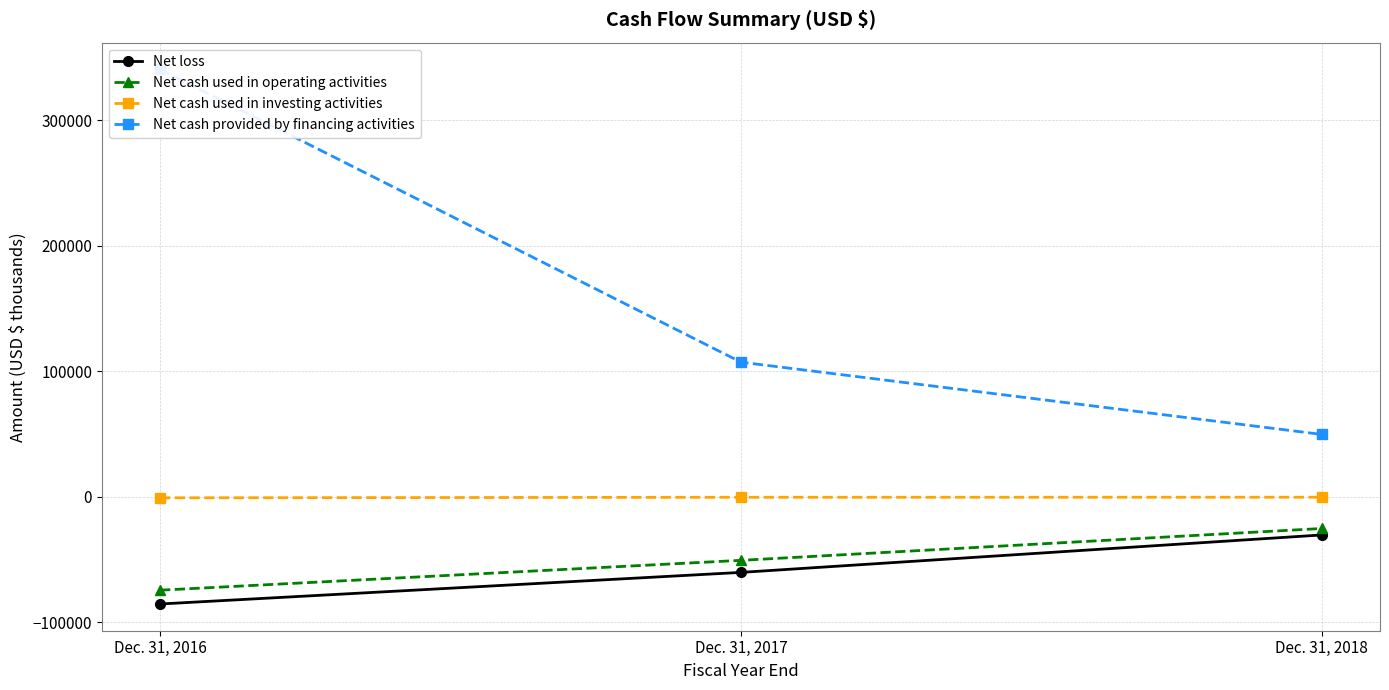

Which series has the largest total across all categories?

Net cash provided by financing activities